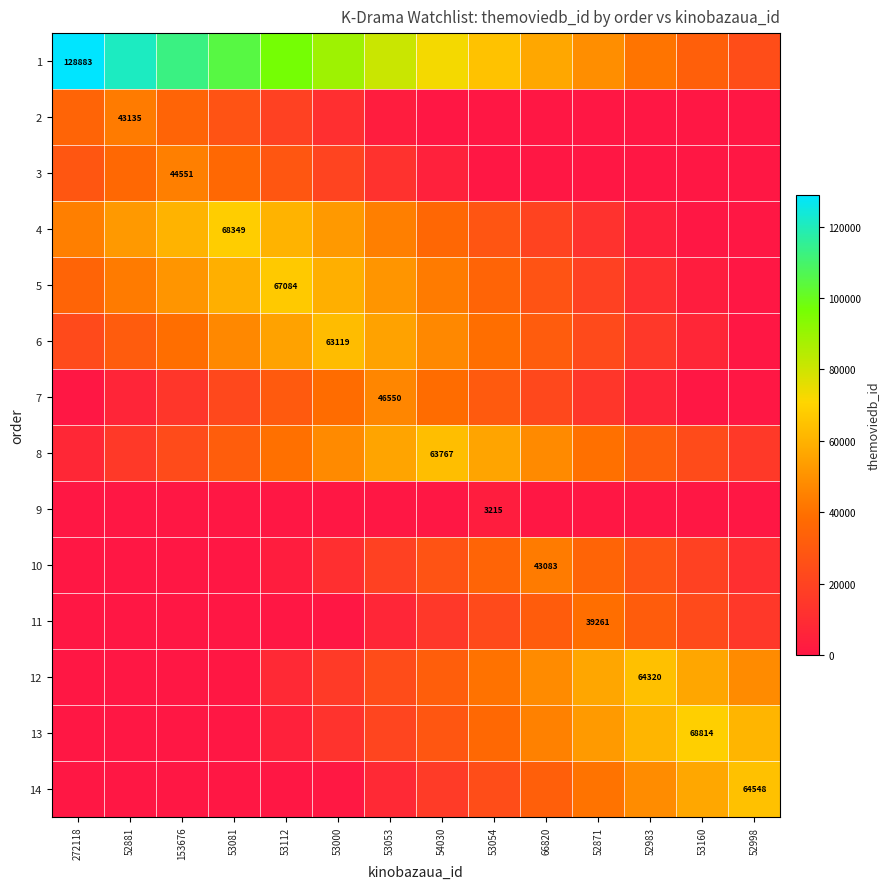

True or false: 2 has a value of 43135 at 52881.

True